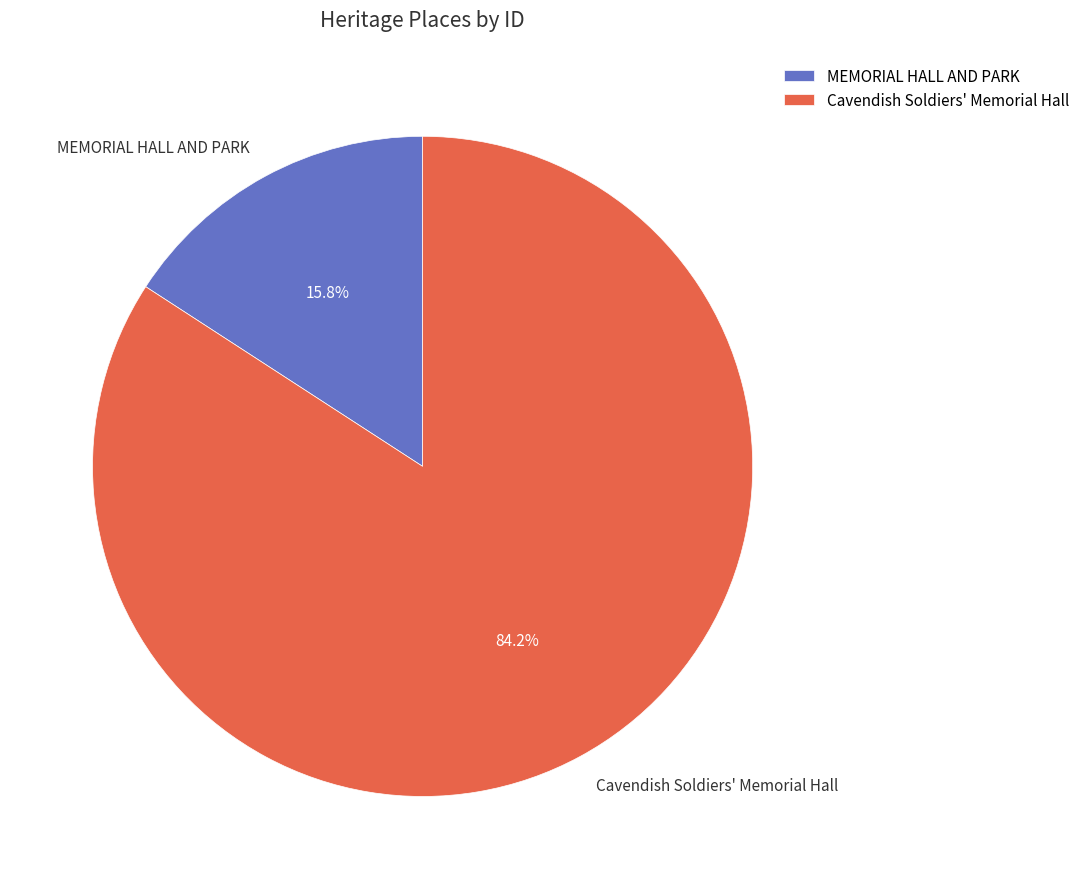

Does any single category account for the majority?

Yes